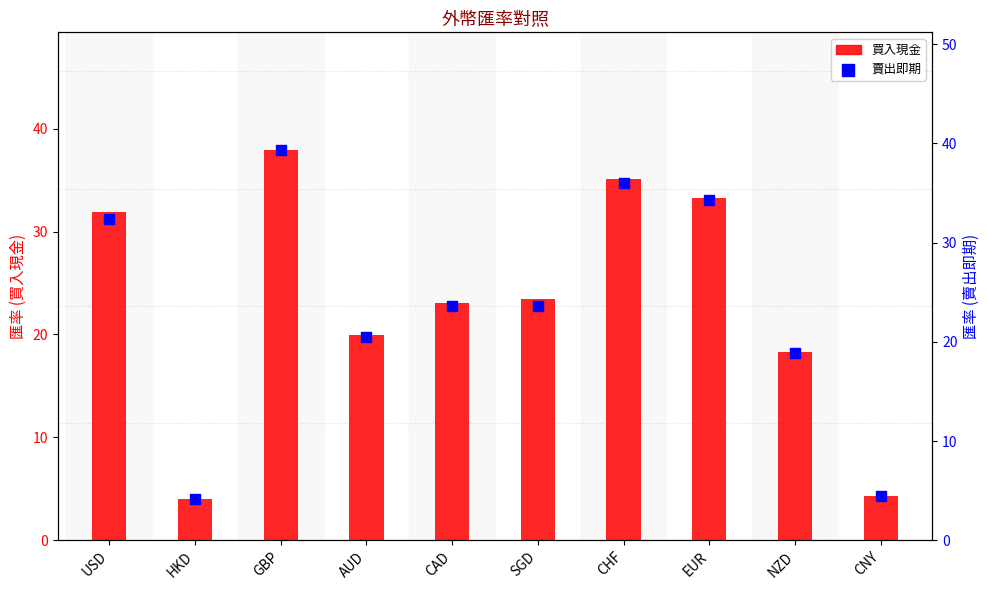

At how many categories does at least one series exceed 6?

8